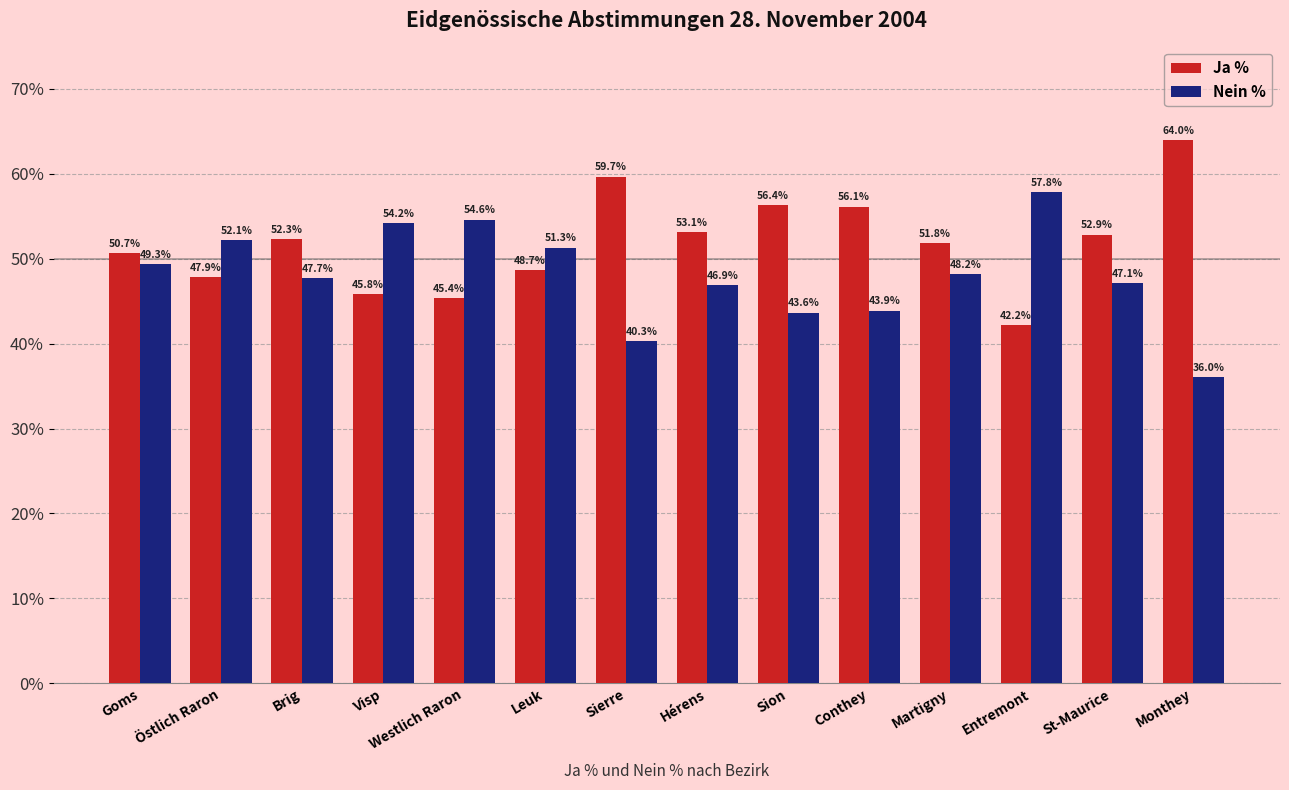

At which label does Ja % reach its peak?

Monthey